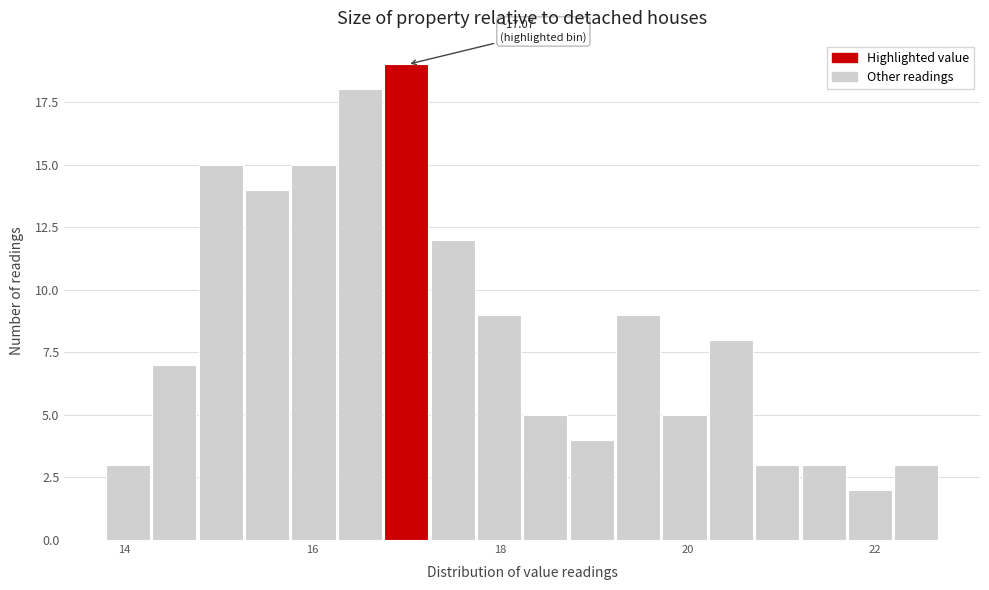

Read against the x-axis, roughly where is the centre of the tallest bar?

17.0